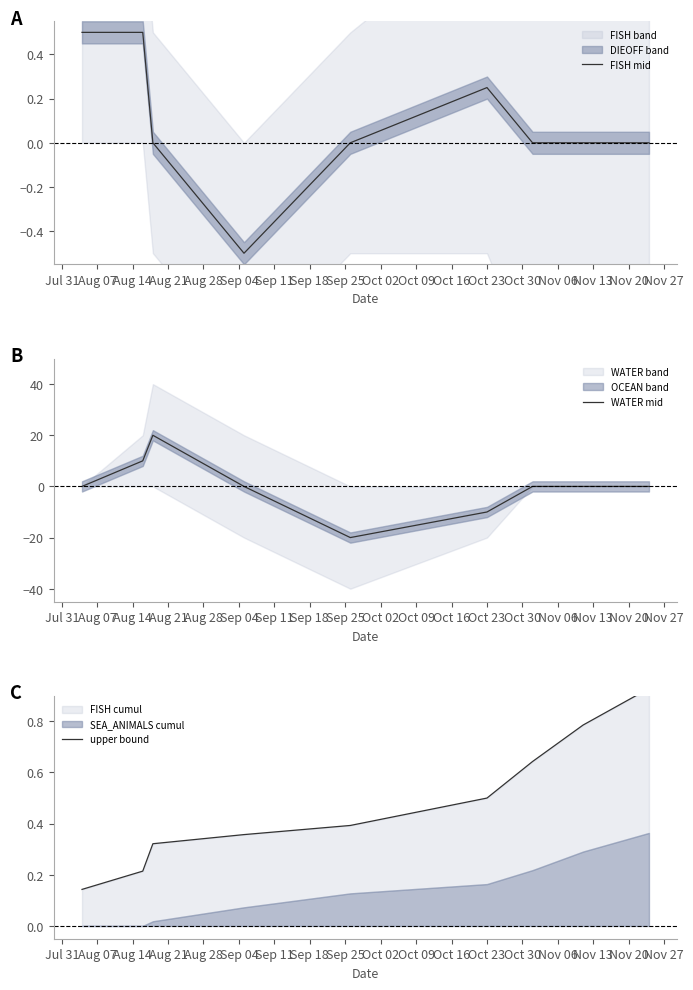

What is the minimum value for FISH mid?

-0.5